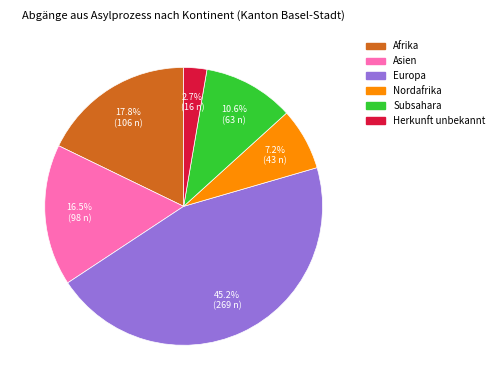

To the nearest percent, what percentage of the pie is Afrika?

18%